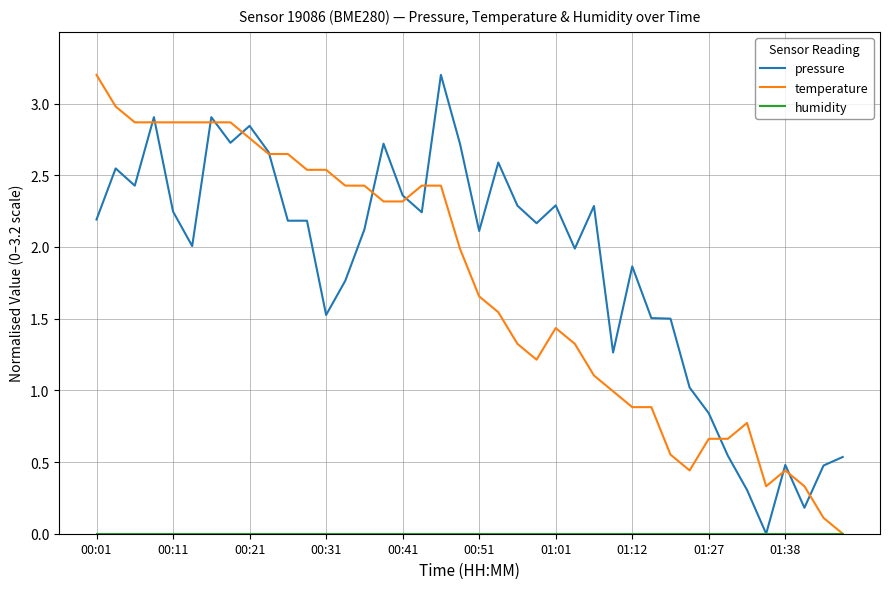

What is the highest value of the temperature series?

3.2